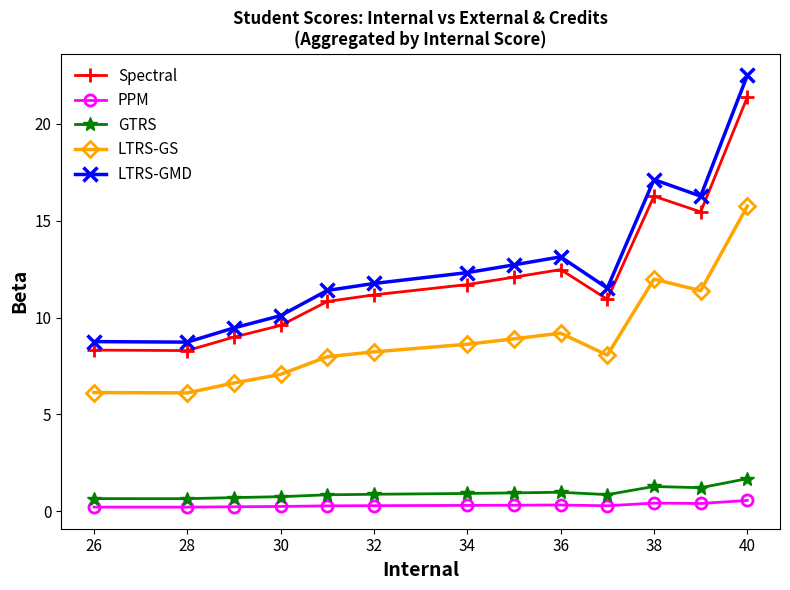

How many distinct data groups are displayed?

5